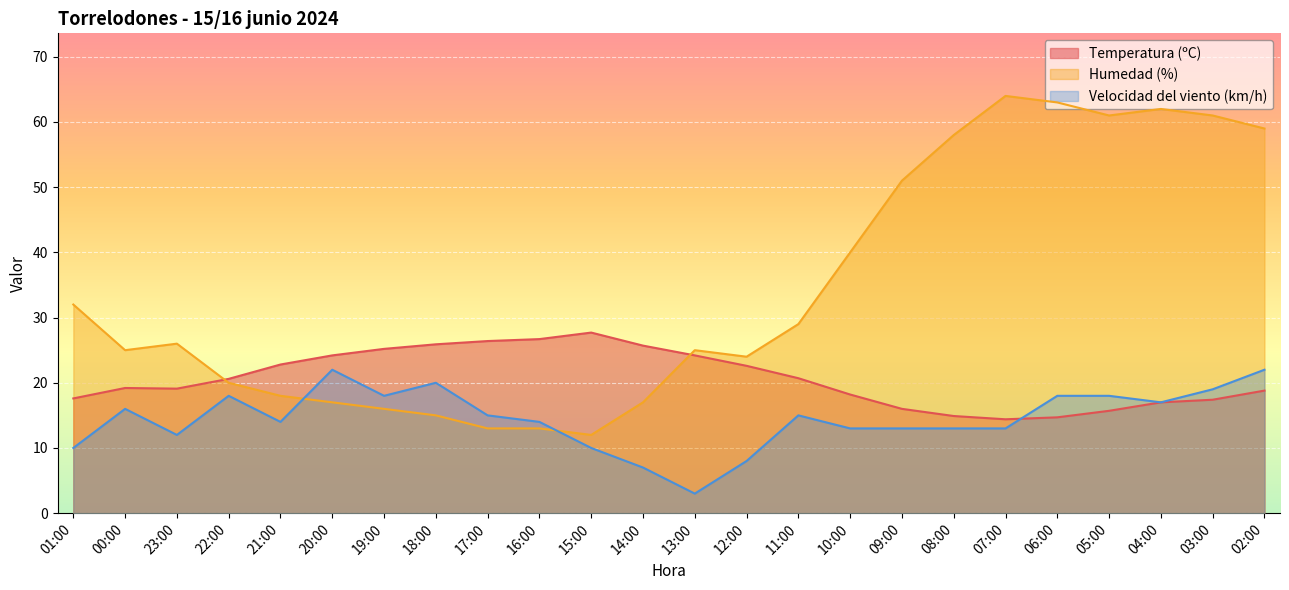

How many data points in Velocidad del viento (km/h) are above 15?

10